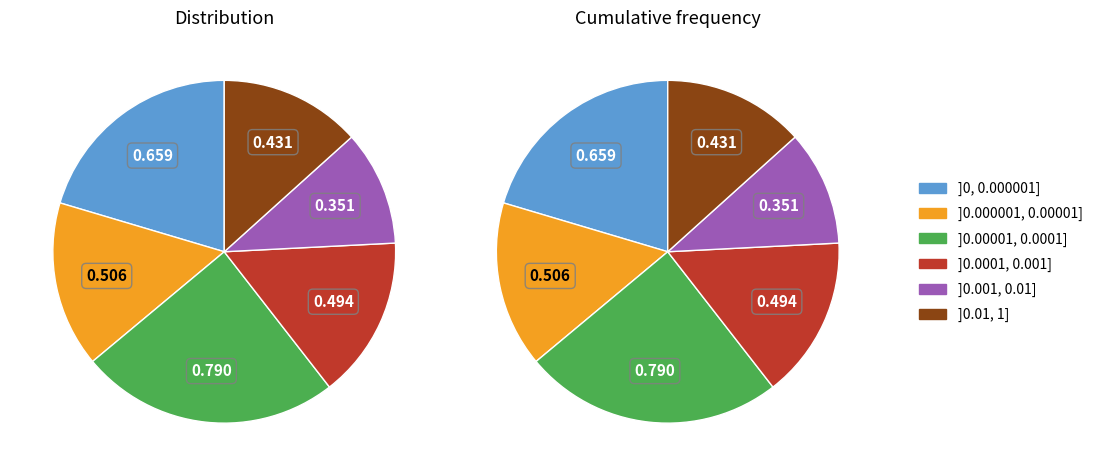

Does any single category account for the majority?

No